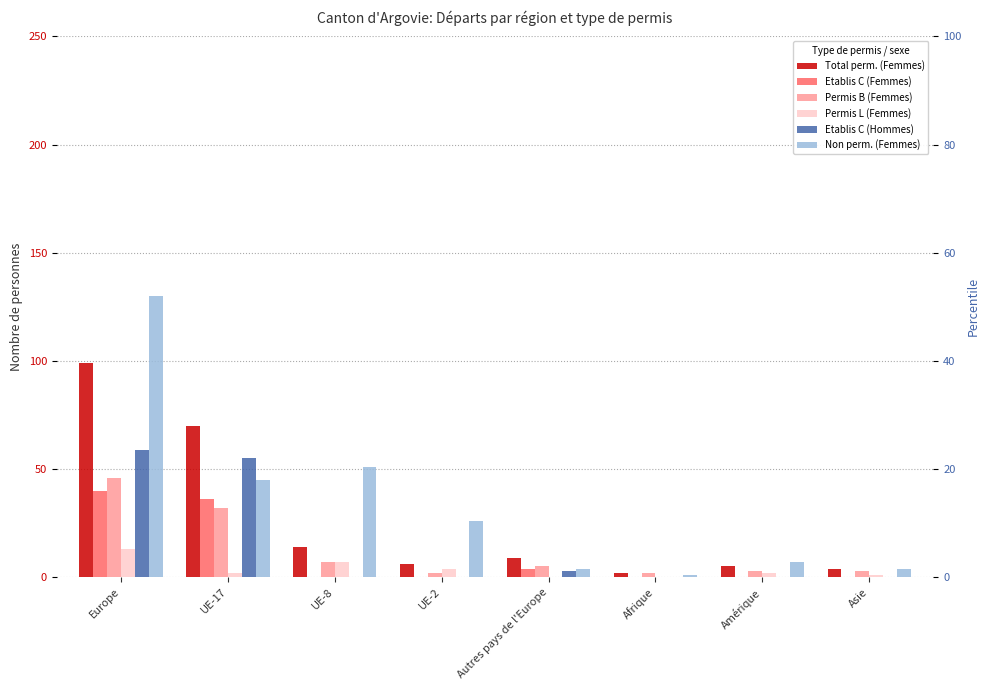

What is the difference between the Total perm. (Femmes) values at Afrique and Europe?

97